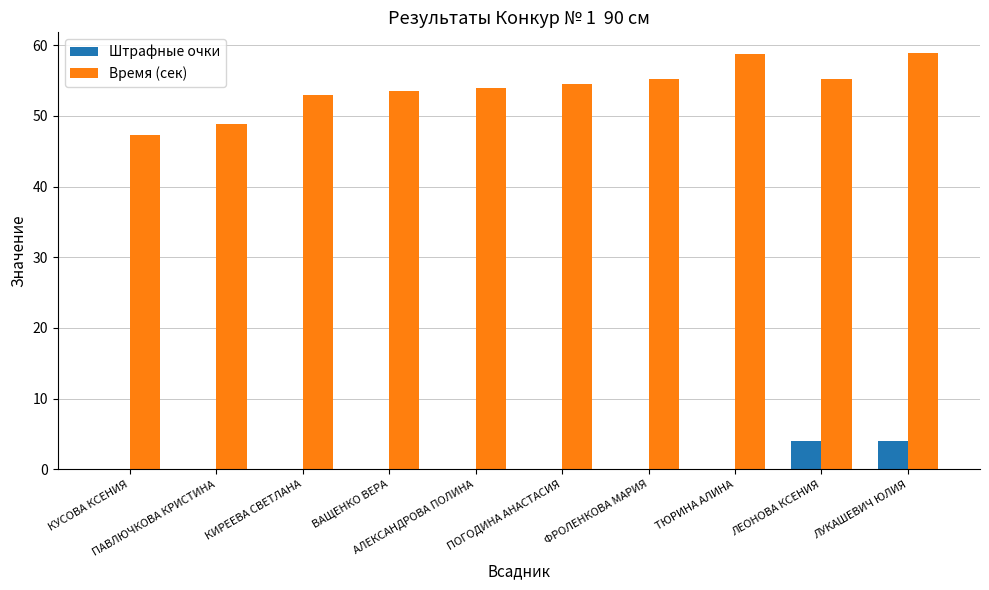

What is the greatest value displayed?

58.9